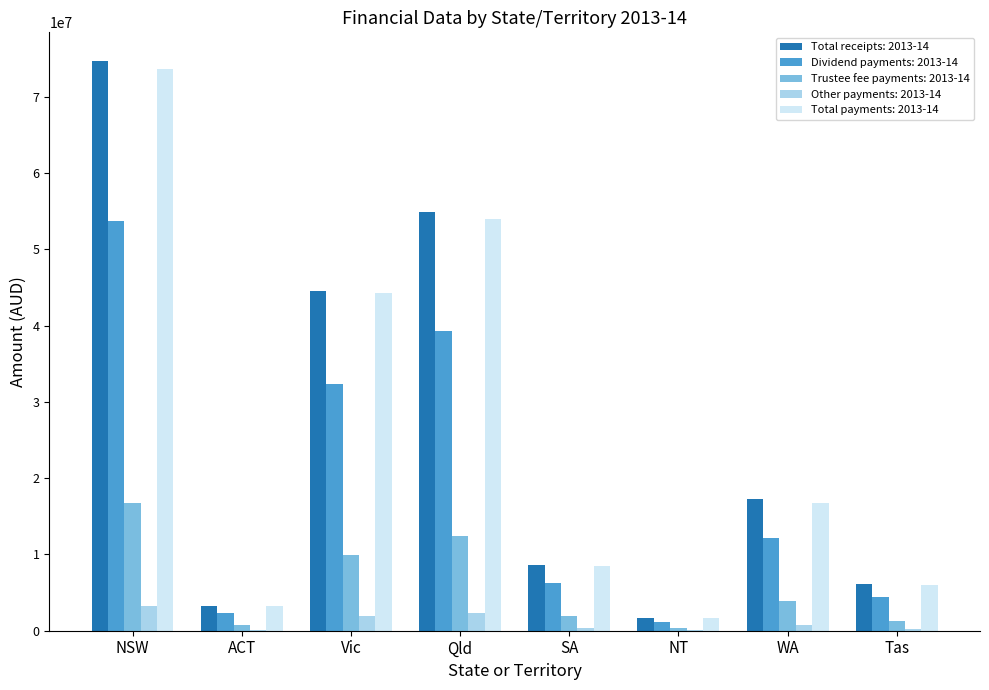

True or false: Total receipts: 2013-14 has a value of 6121689.3 at Tas.

True